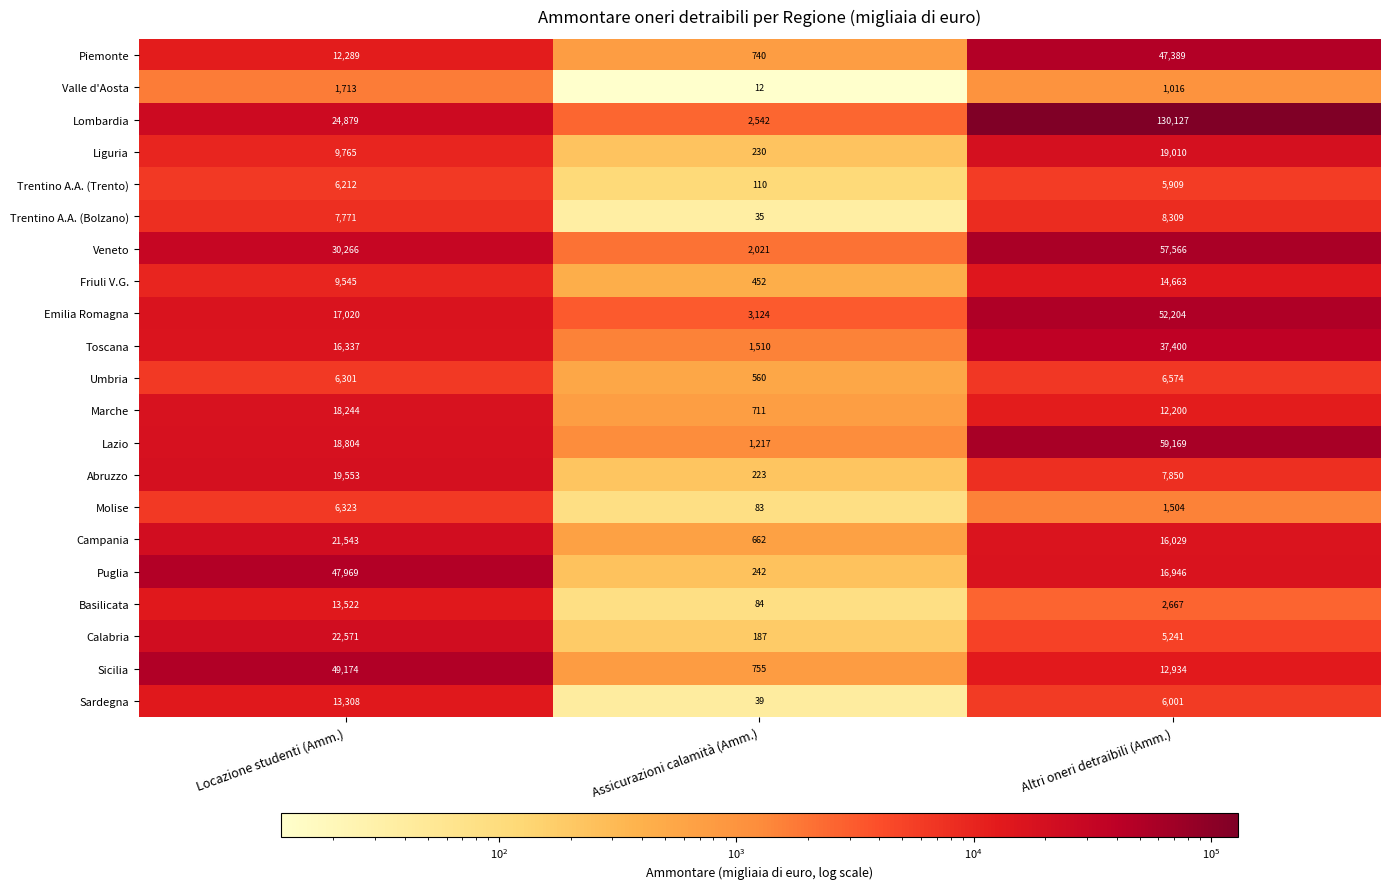

At which label is Marche closest to 9477?

Altri oneri detraibili (Amm.)